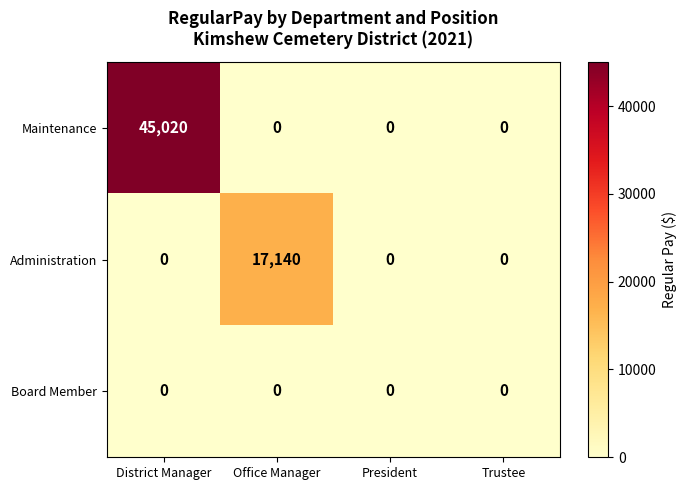

Reading left to right, list all the values displayed in this chart.

Maintenance: 45020	0	0	0
Administration: 0	17140	0	0
Board Member: 0	0	0	0